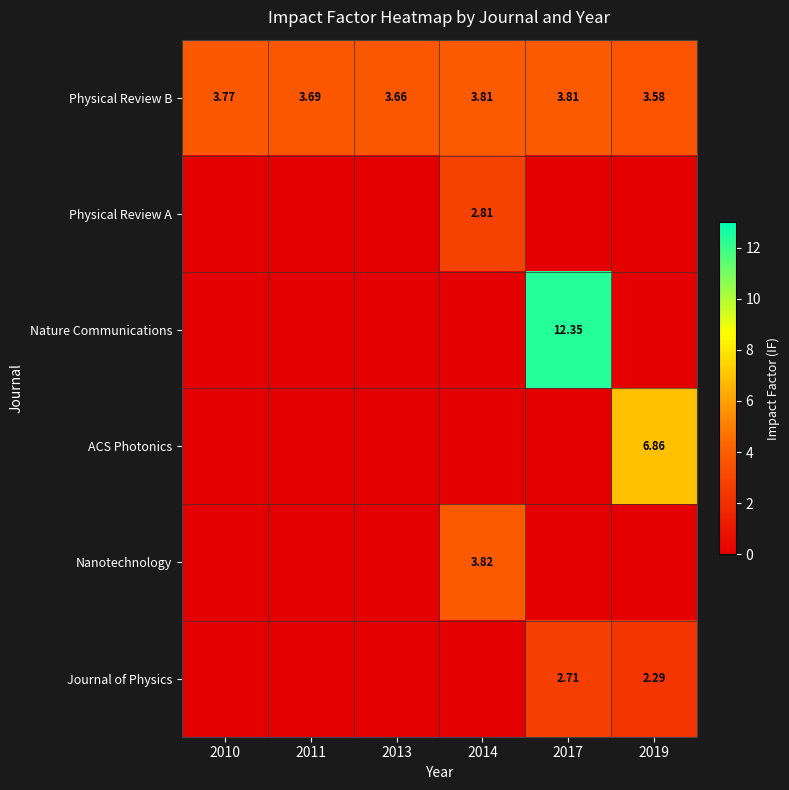

How many values in ACS Photonics are above zero?

1